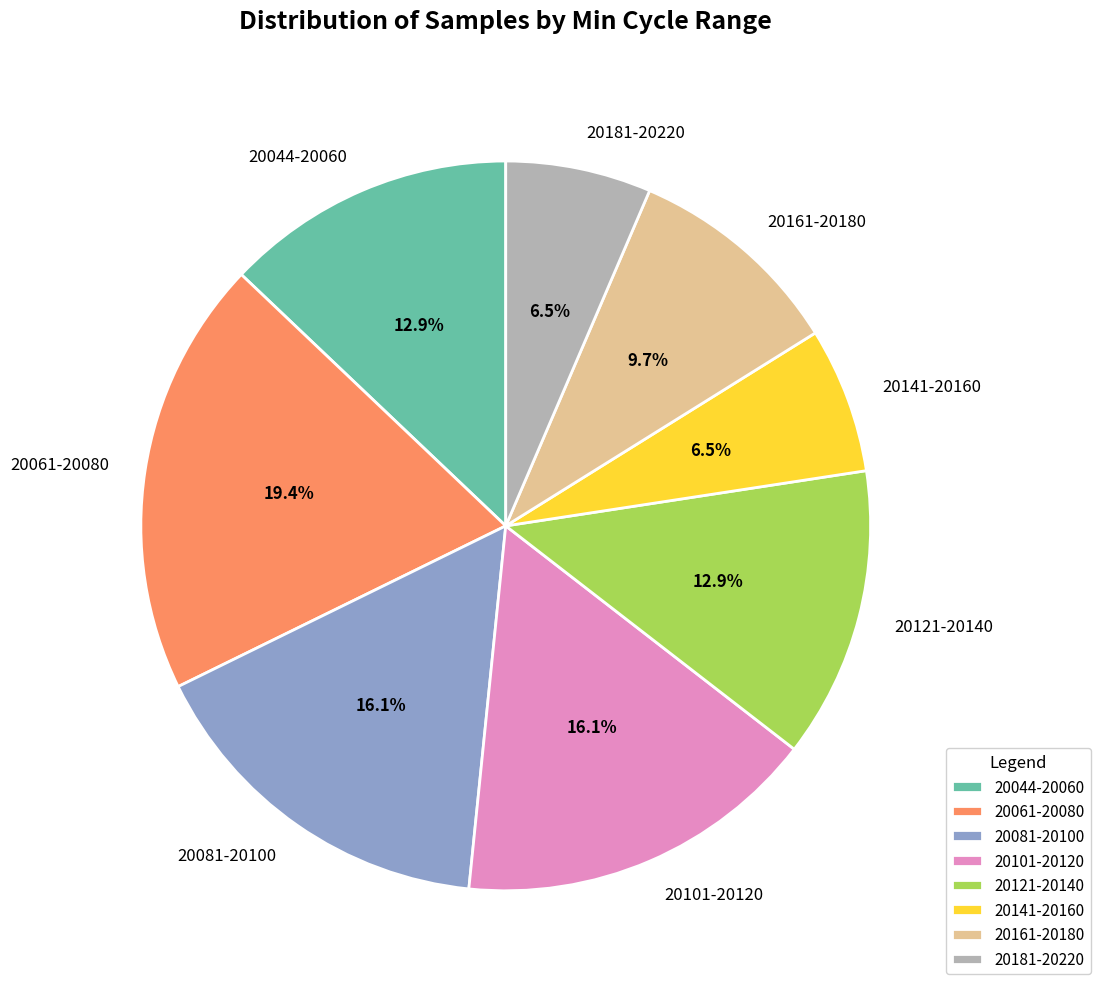

Which category has the biggest portion of the pie?

20061-20080